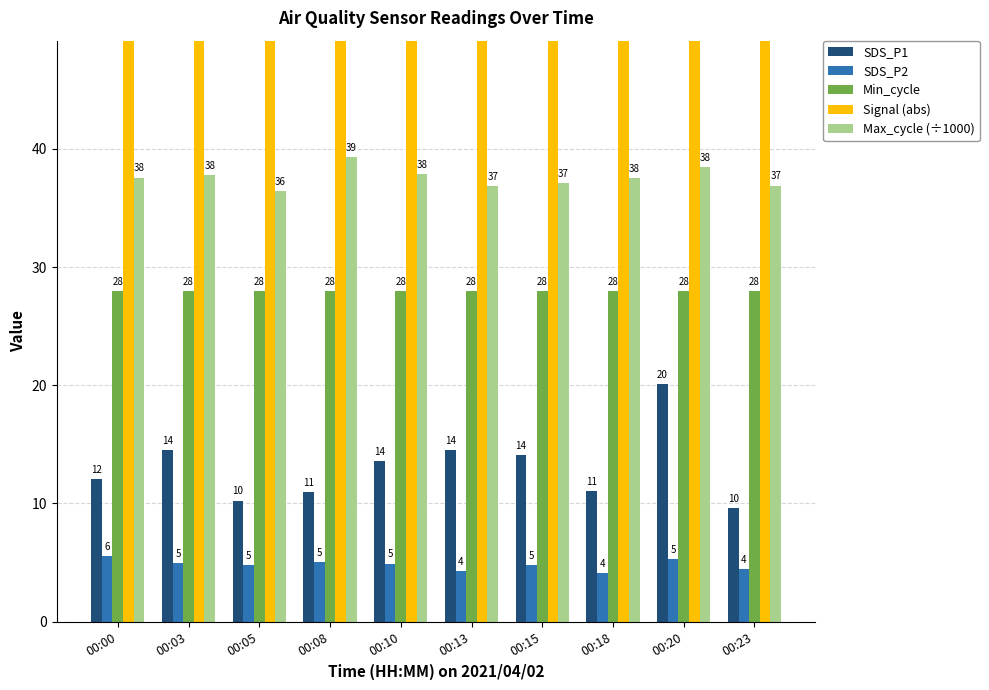

What is the difference between the Max_cycle (÷1000) values at 00:23 and 00:18?

0.6